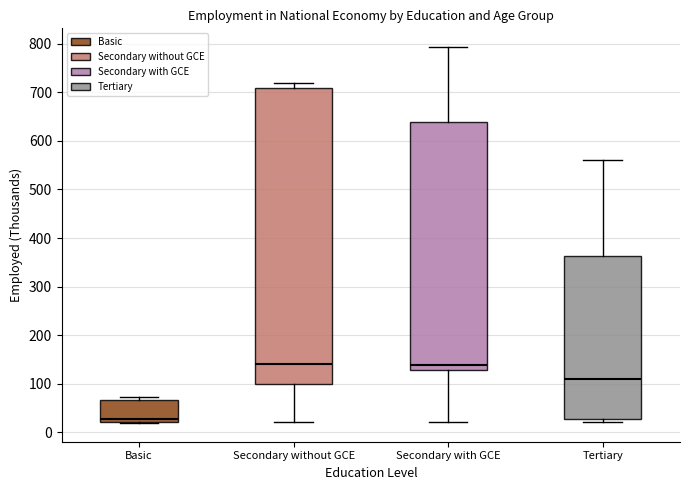

Which box's median line is the lowest?

Basic